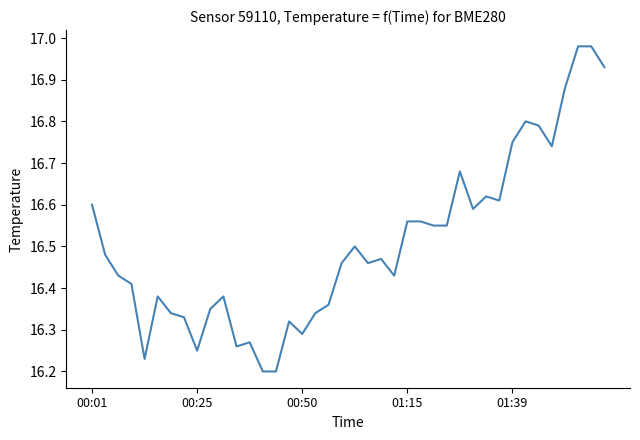

How many lines are shown in the chart?

1